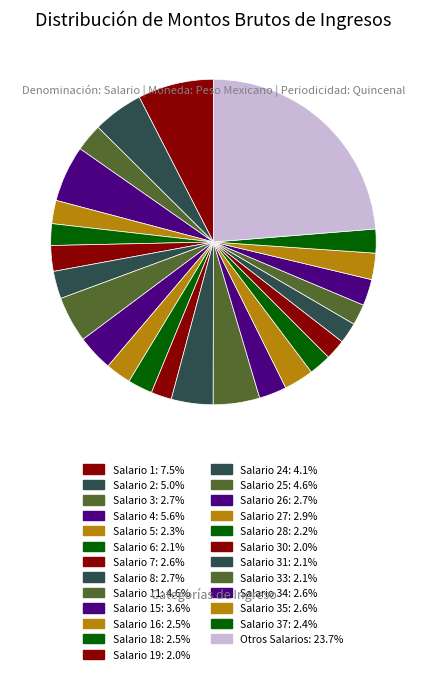

Count the number of slices in the pie.

25